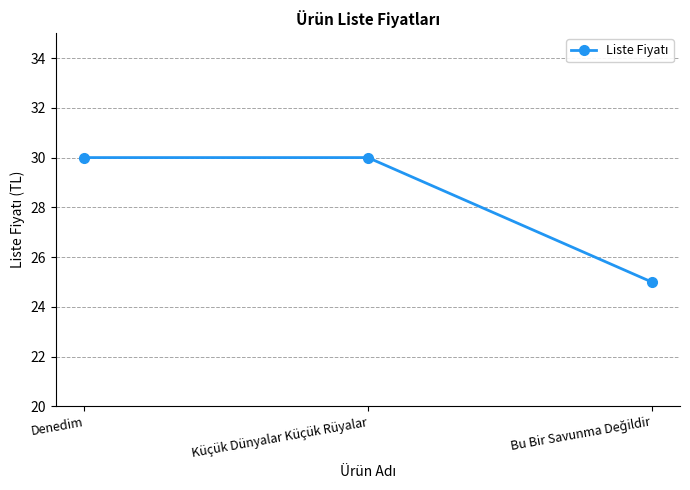

What is the sum of all values?

85